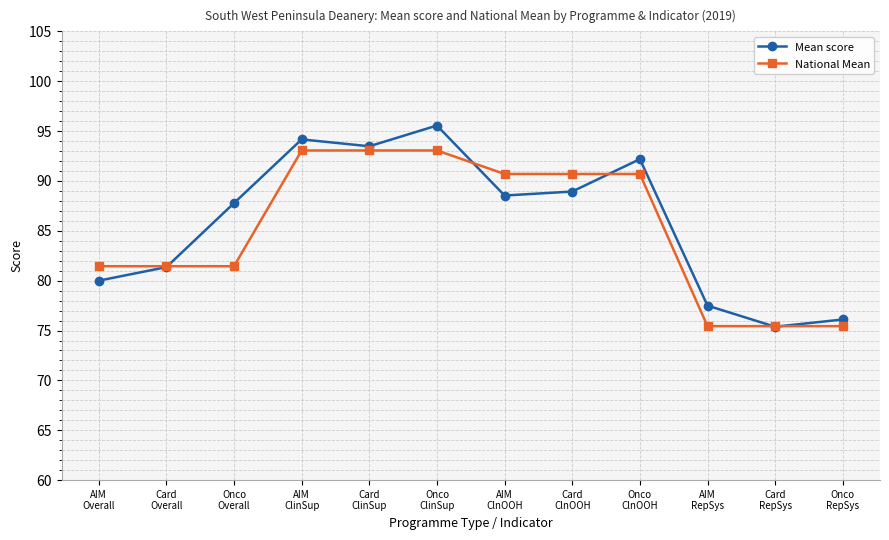

Between AIM
Overall and AIM
ClnOOH, which series saw the biggest shift?

National Mean